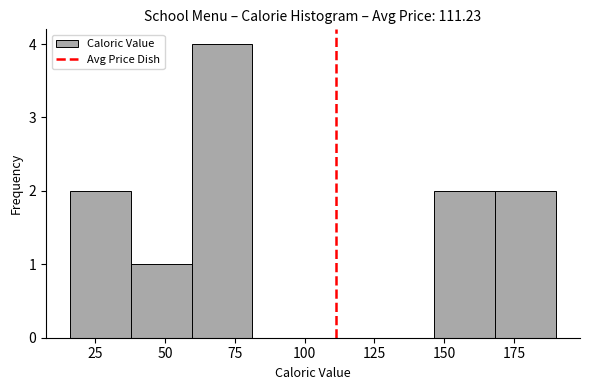

How tall is the bar that spans 60 to 80 on the x-axis? Neither the bar edges nor the heights are printed on the chart, so give them approximately, as read against the axes.

4